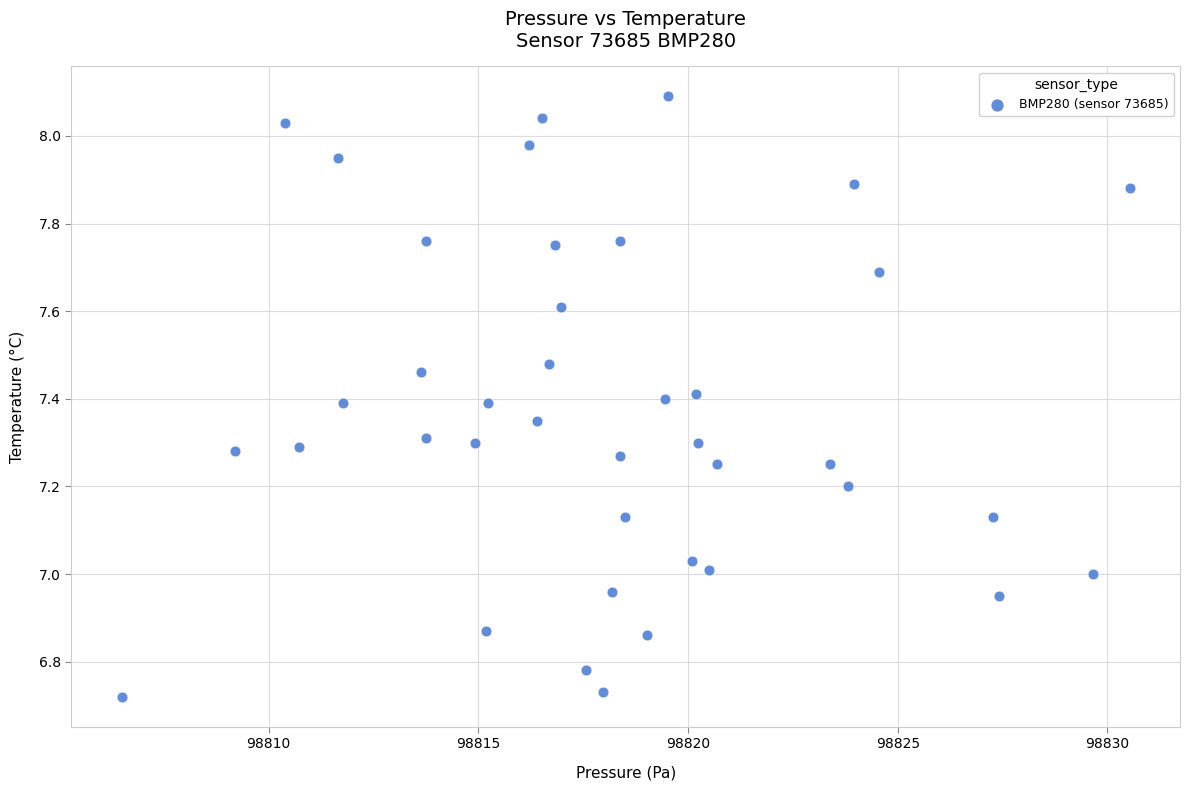

What is the range of X values (max minus min)?

24.0